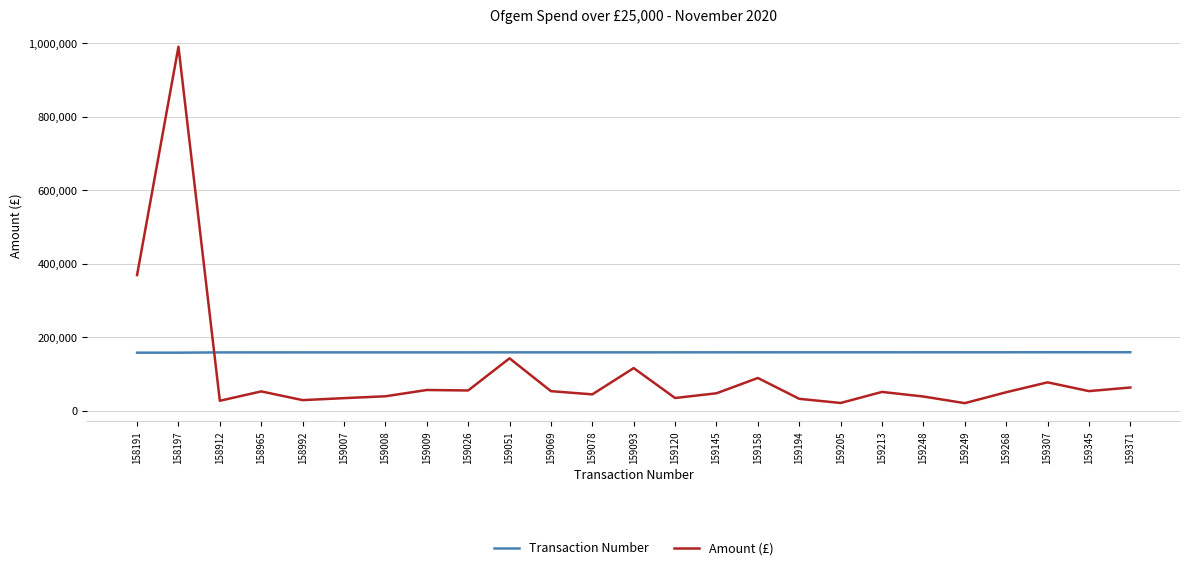

At which category does the chart reach its peak across all series?

158197